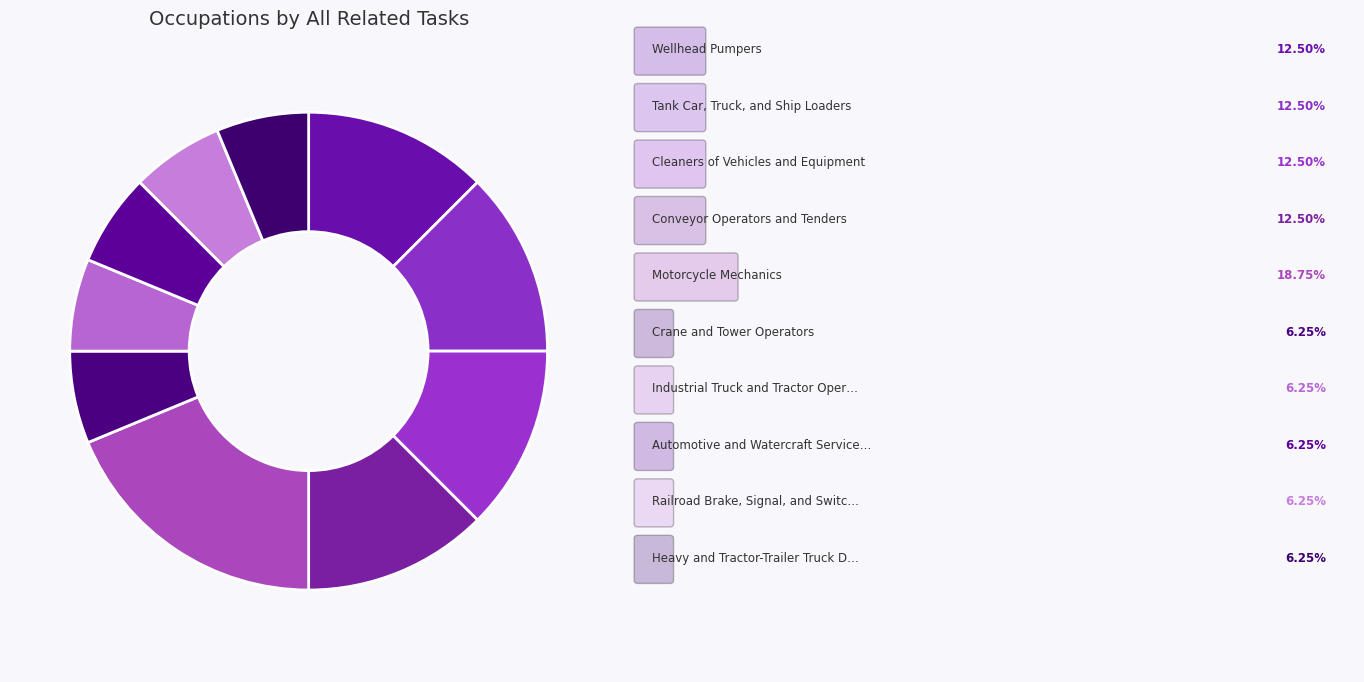

How many segments does this pie chart have?

10